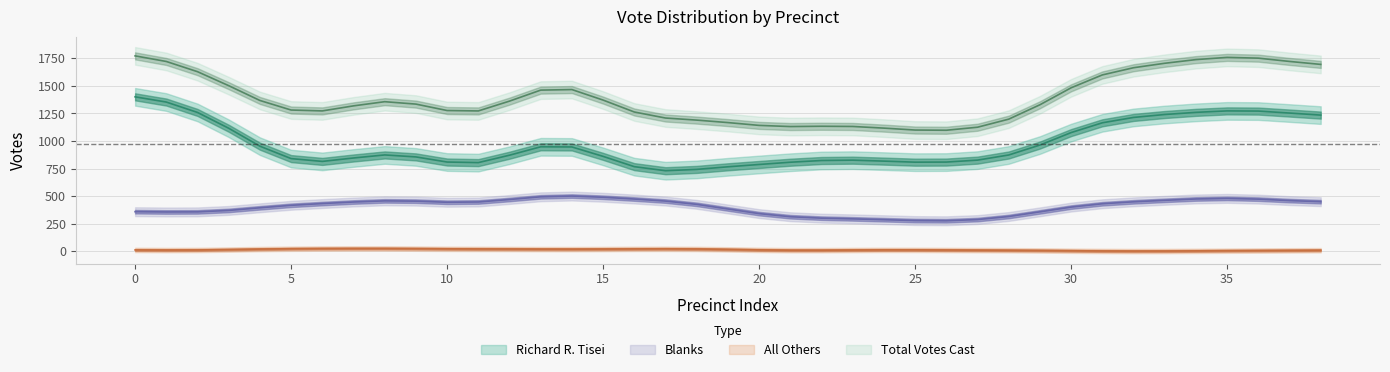

What are all the series names shown in the legend?

tisei, blanks, others, total